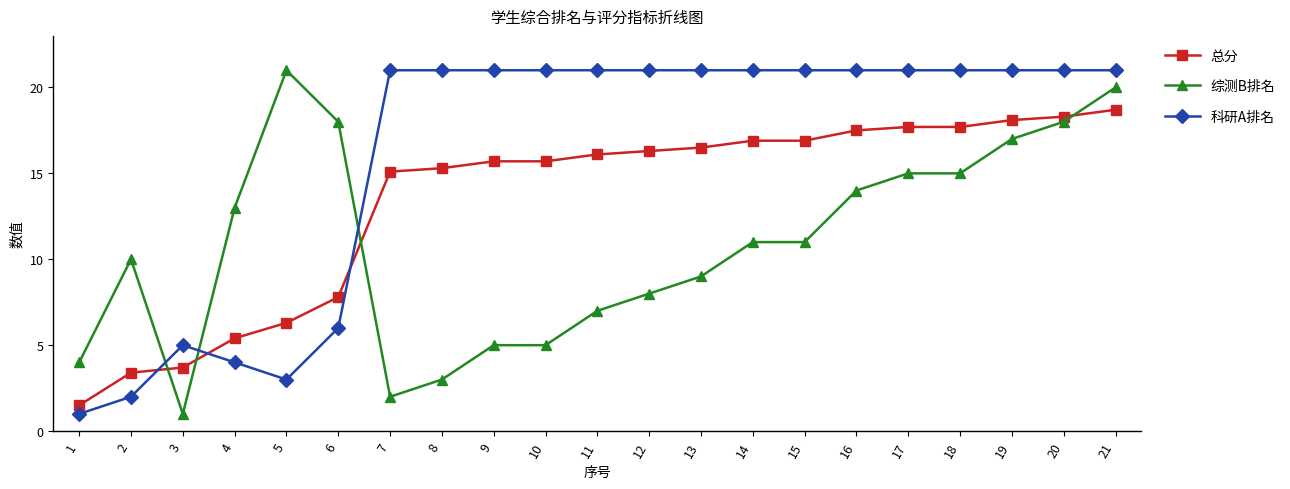

How many times do 综测B排名 and 总分 cross each other?

4